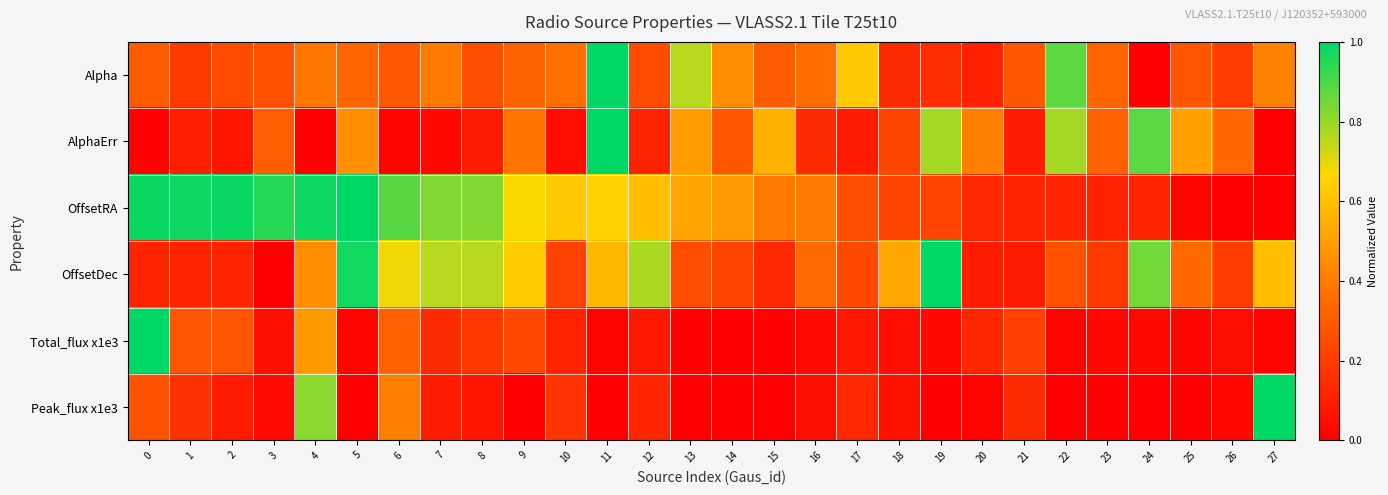

What is the difference between the highest and lowest values at 23?

0.3